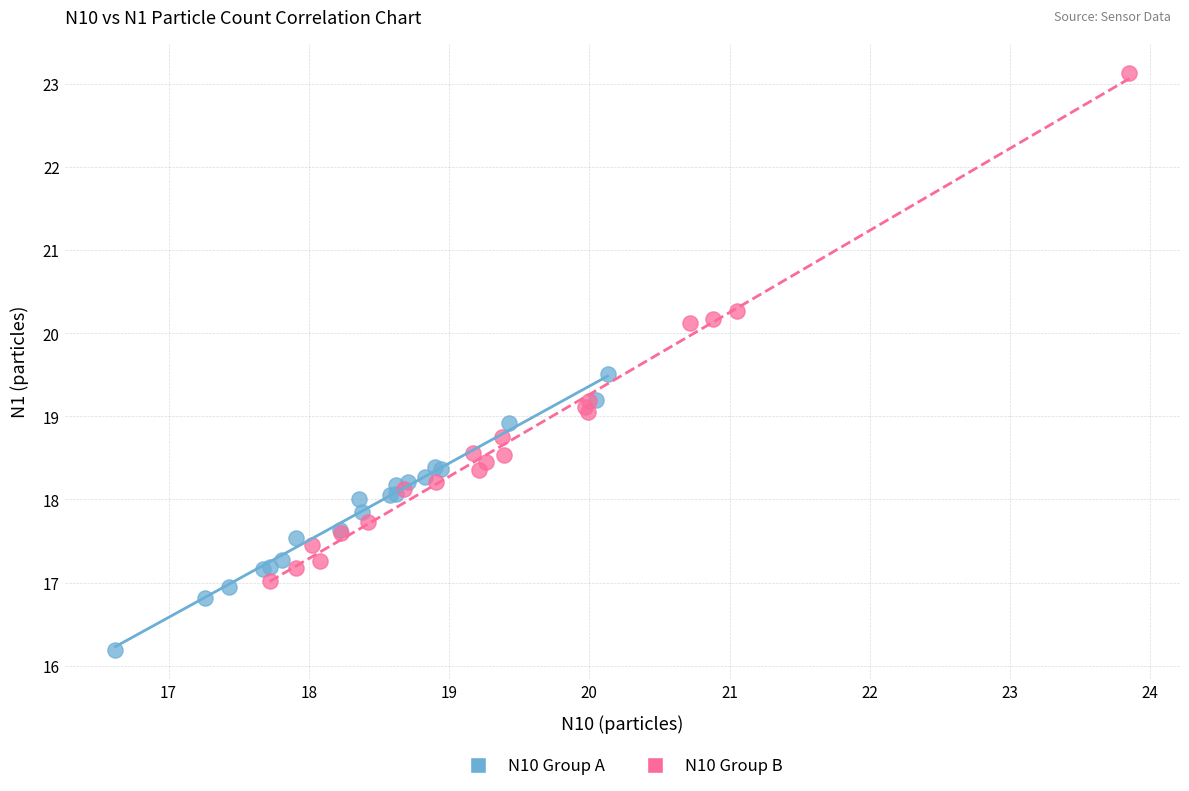

Which series has the largest Y range (max minus min)?

N10 Group B